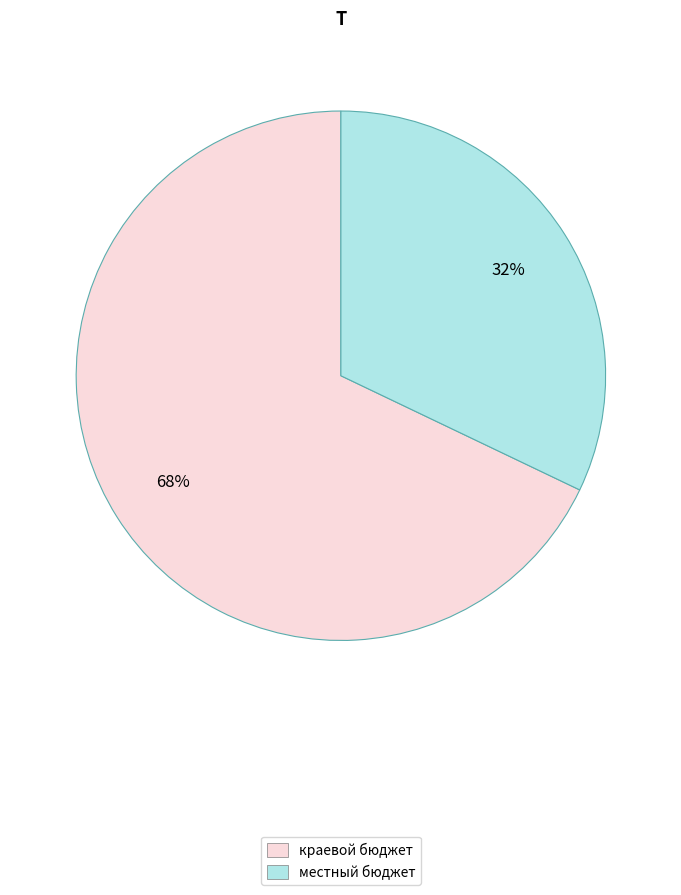

What is the ratio of the value at местный бюджет to the value at краевой бюджет?

0.5